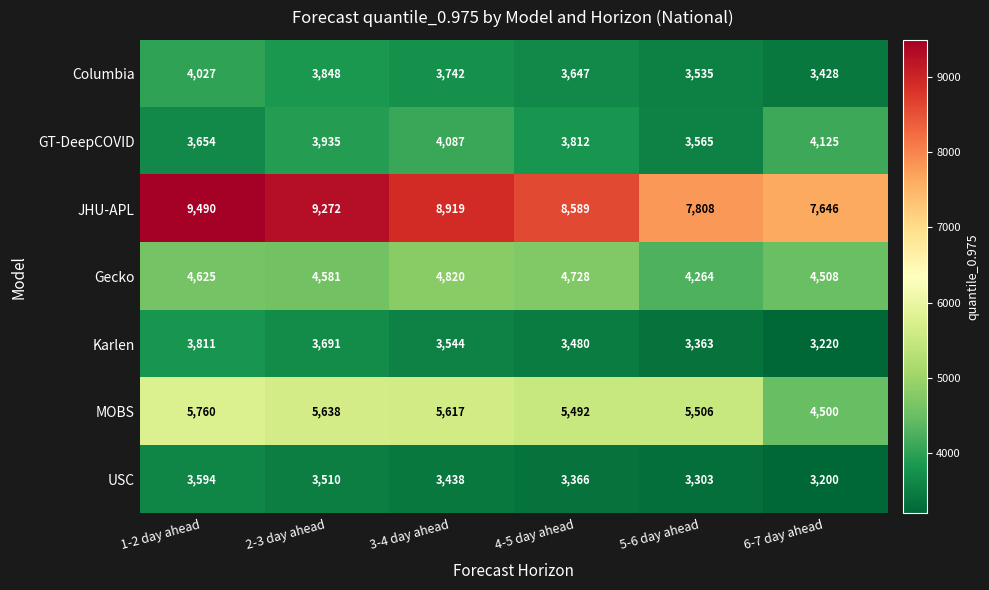

What is the difference between the highest and lowest values at 2-3 day ahead?

5762